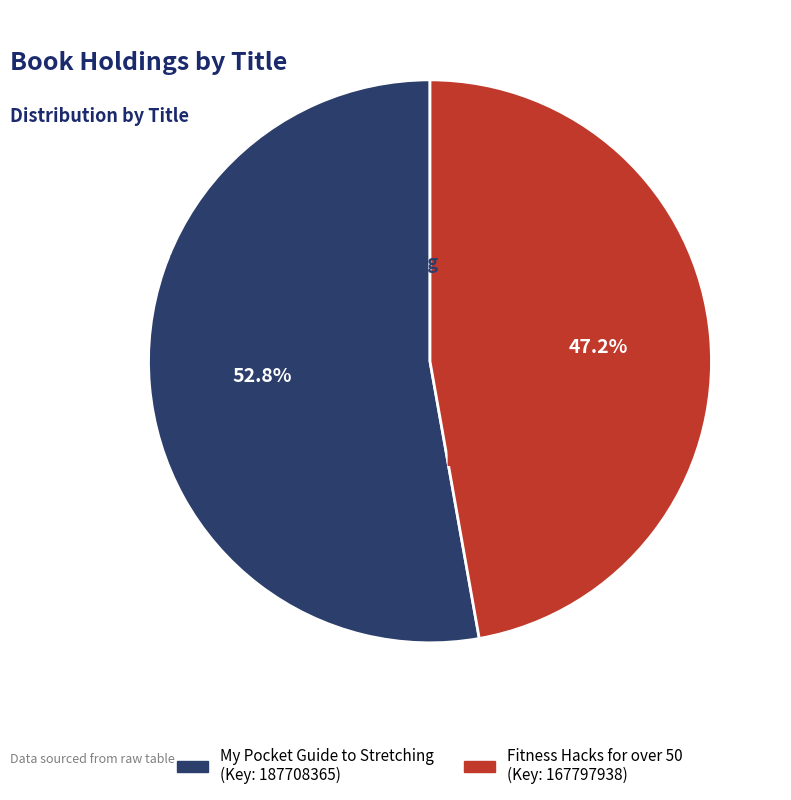

To the nearest percent, what portion does Fitness Hacks for over 50 represent?

47%